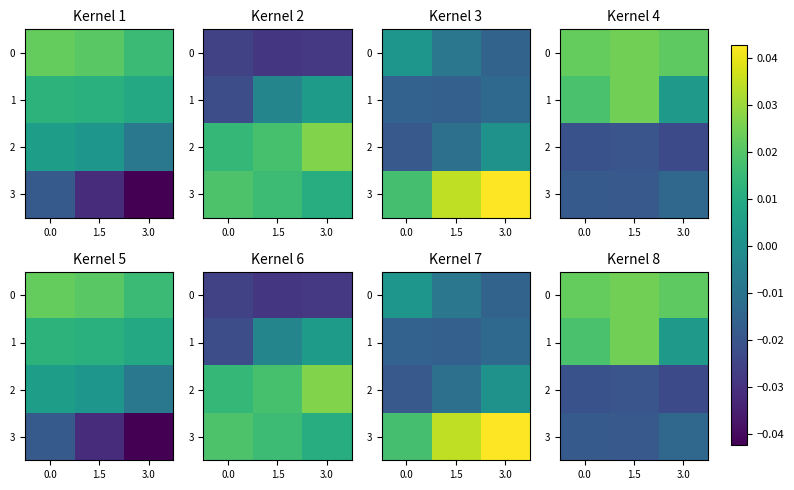

What is the sum of all 3 values?

-0.1